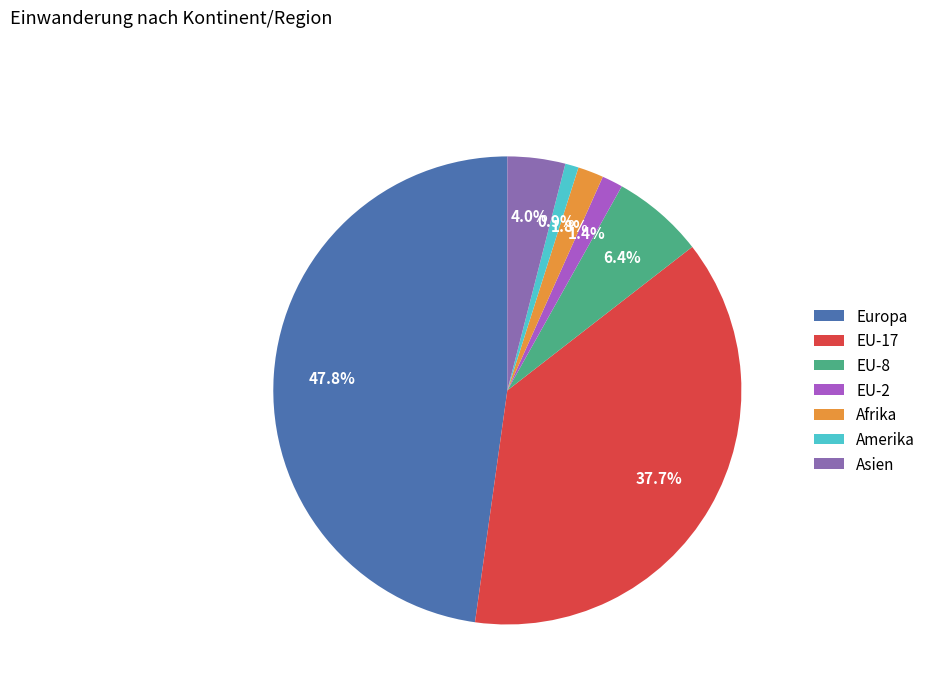

Which category has the smallest portion of the pie?

Amerika